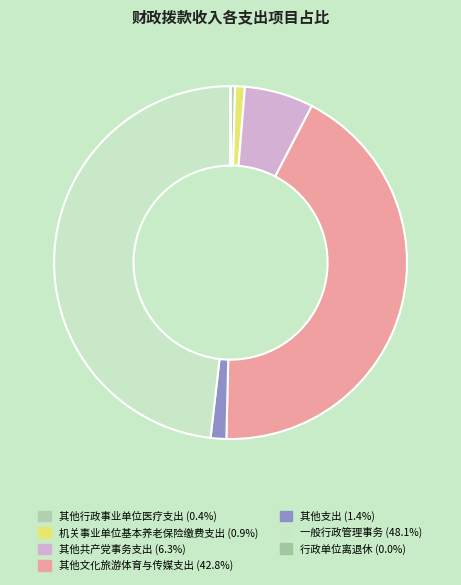

To the nearest percent, what percentage of the pie is 其他支出?

1%